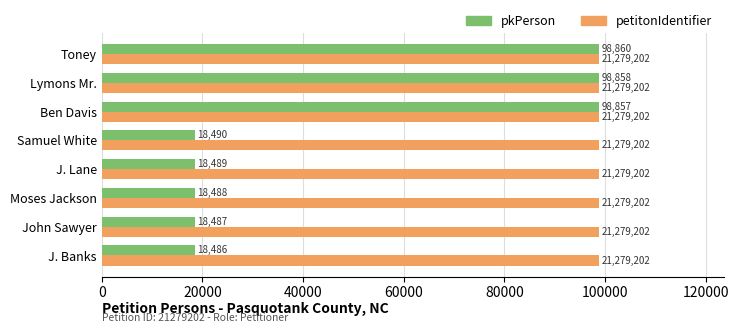

True or false: pkPerson has a value of 98860 at Toney.

True